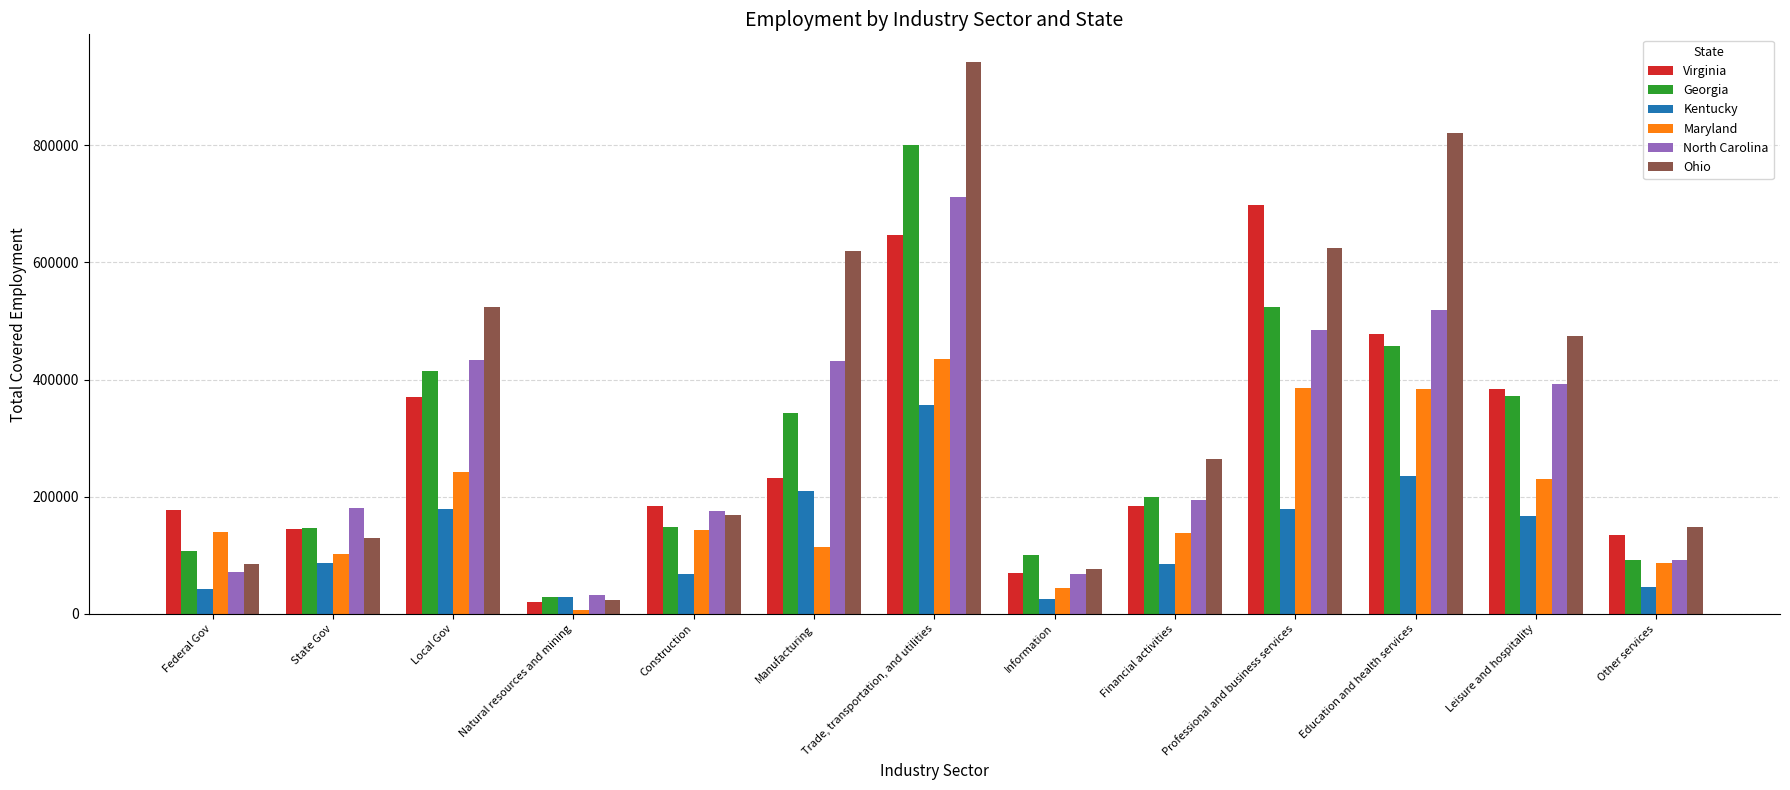

Which label corresponds to the smallest value in the chart?

Natural resources and mining